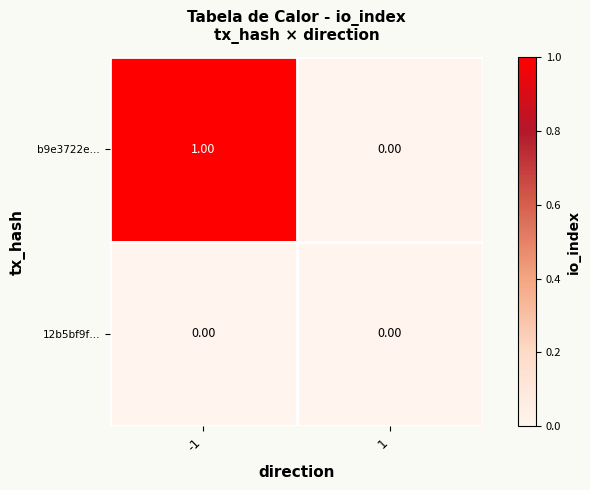

Rank the series by their maximum value, from lowest to highest.

12b5bf9f…, b9e3722e…